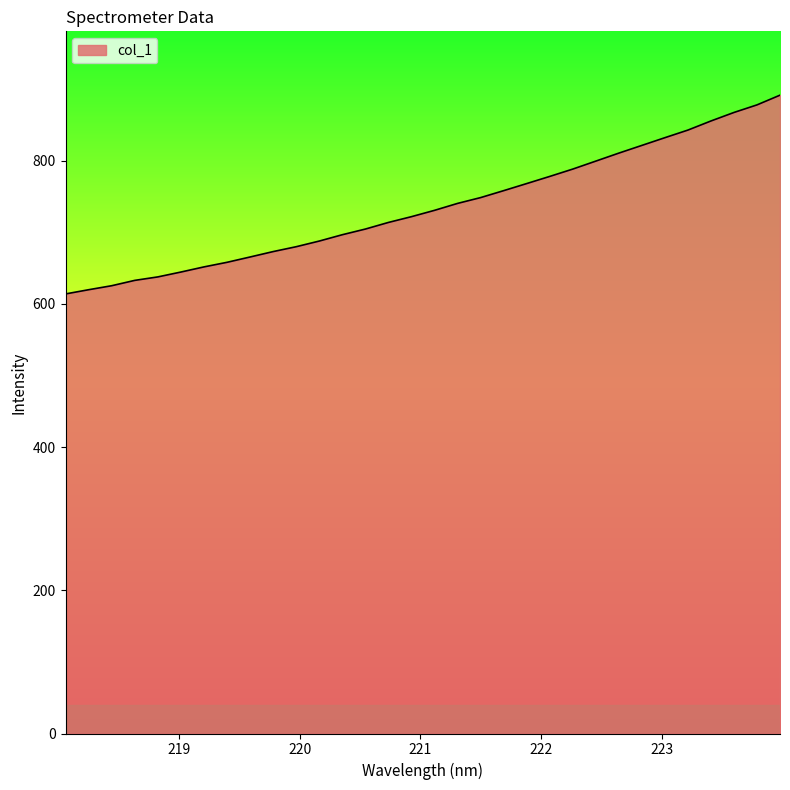

Count the number of values greater than 730.

16